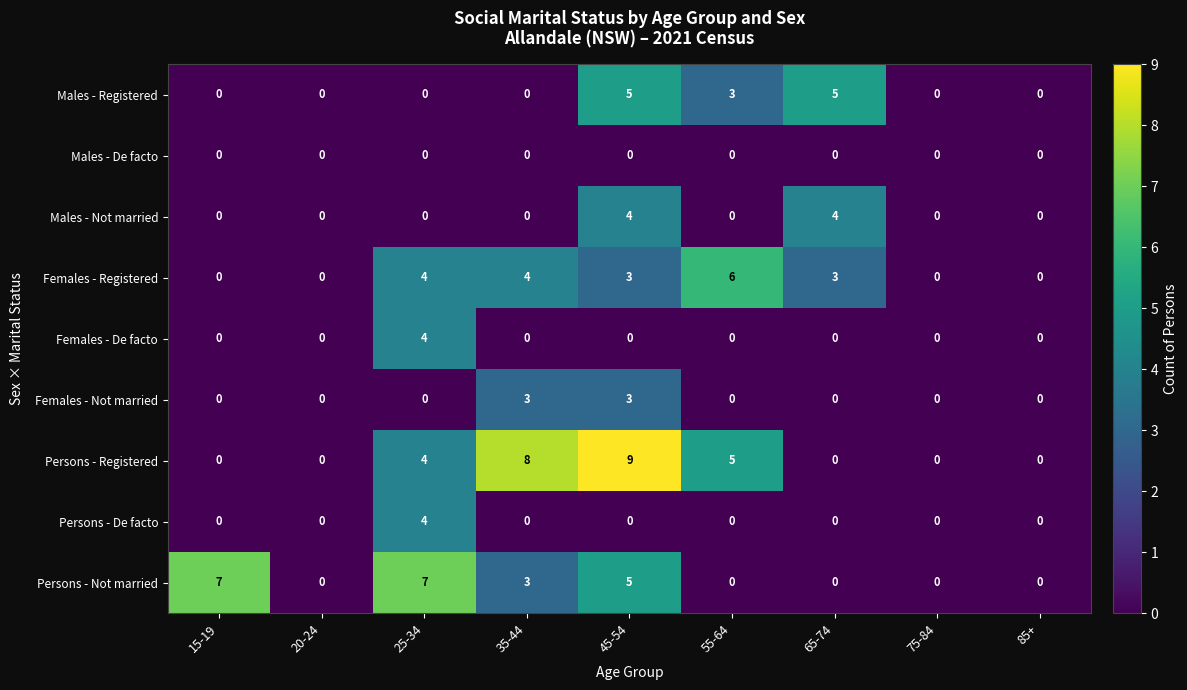

Which series has the widest spread of values?

Persons - Registered